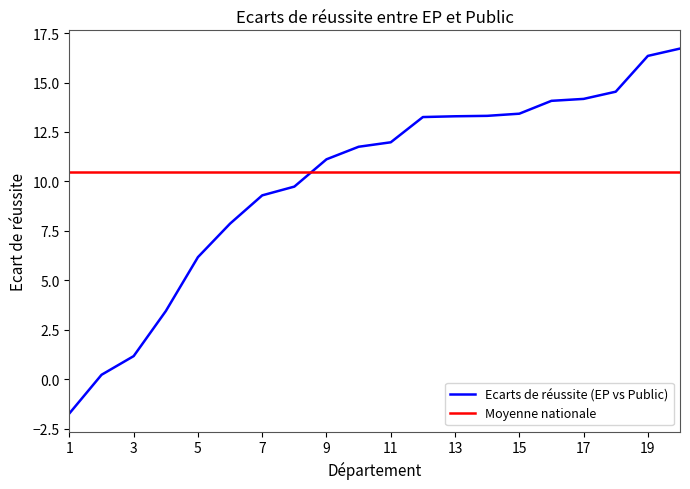

What is the maximum value for Ecarts de réussite (EP vs Public)?

16.7